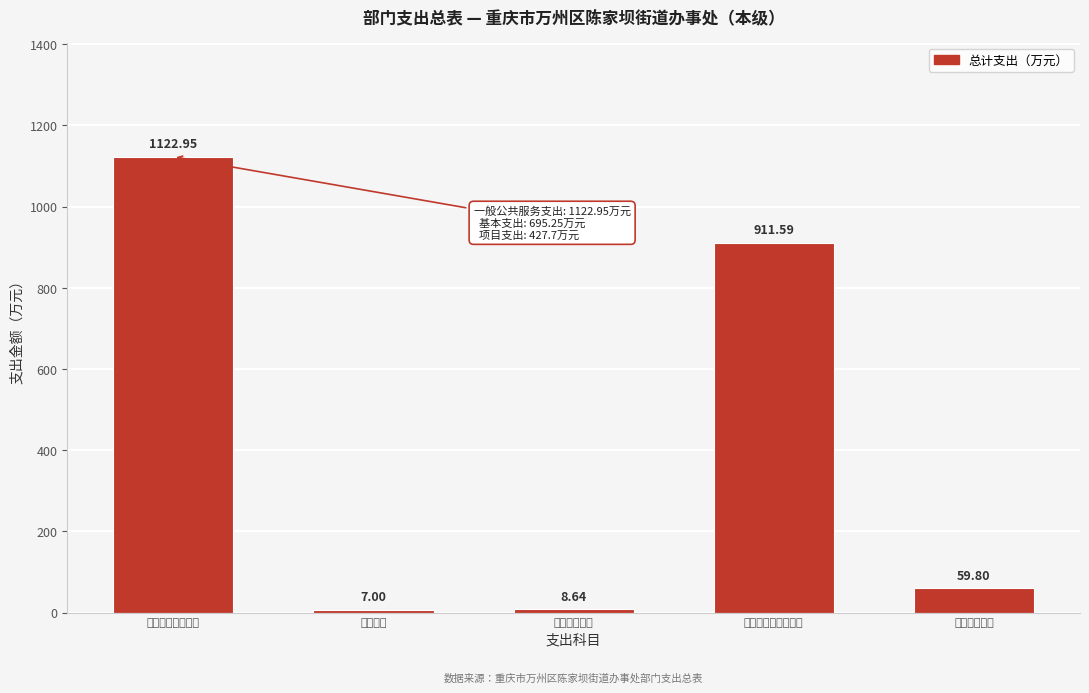

What is the ratio of the value at 社会保障和就业支出 to the value at 一般公共服务支出?

0.8